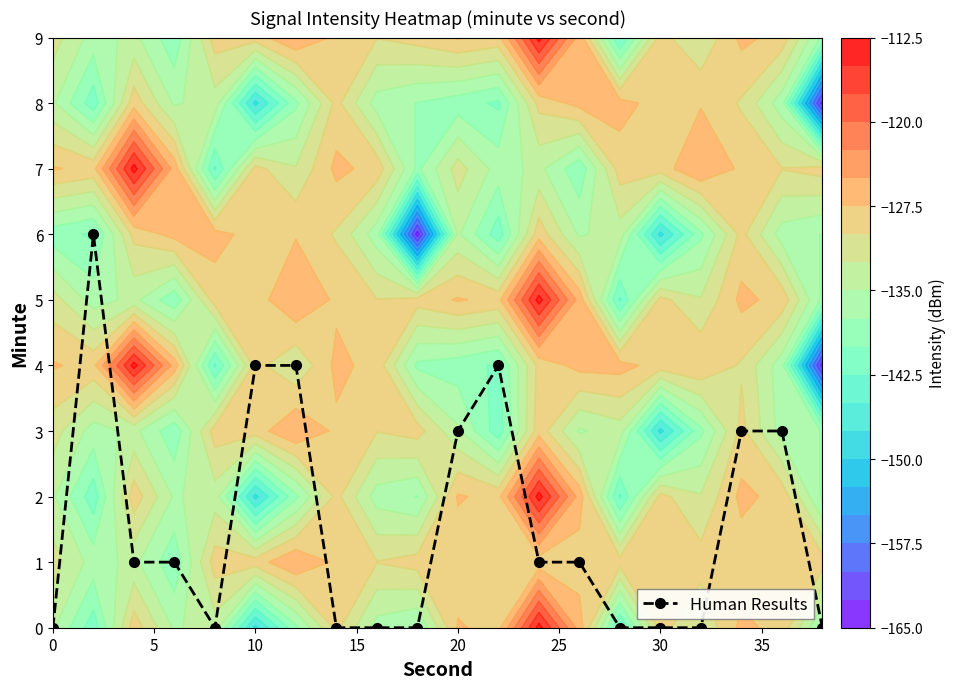

What is the highest value of the Human Results series?

6